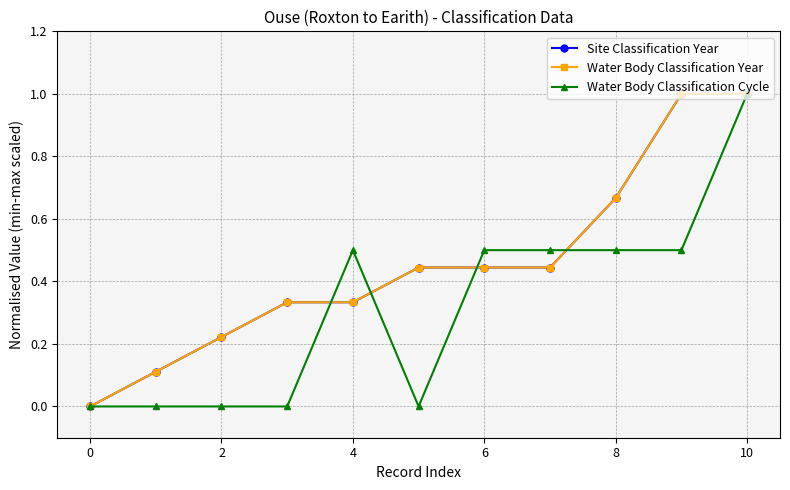

Is this an area chart (filled region under the line)?

No